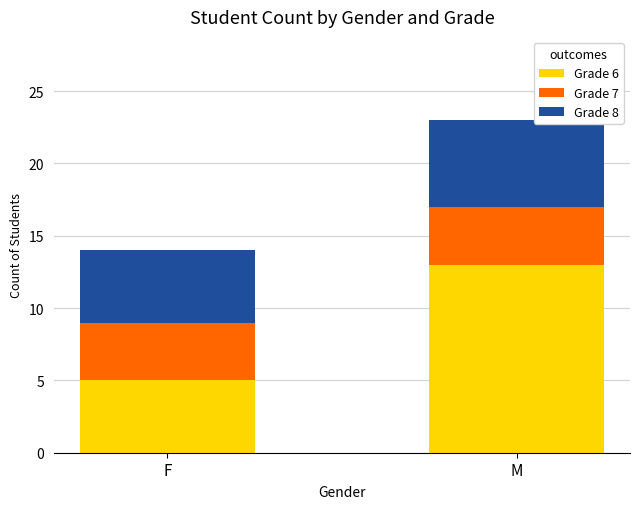

List the labels in order of Grade 6 value, smallest first.

F, M